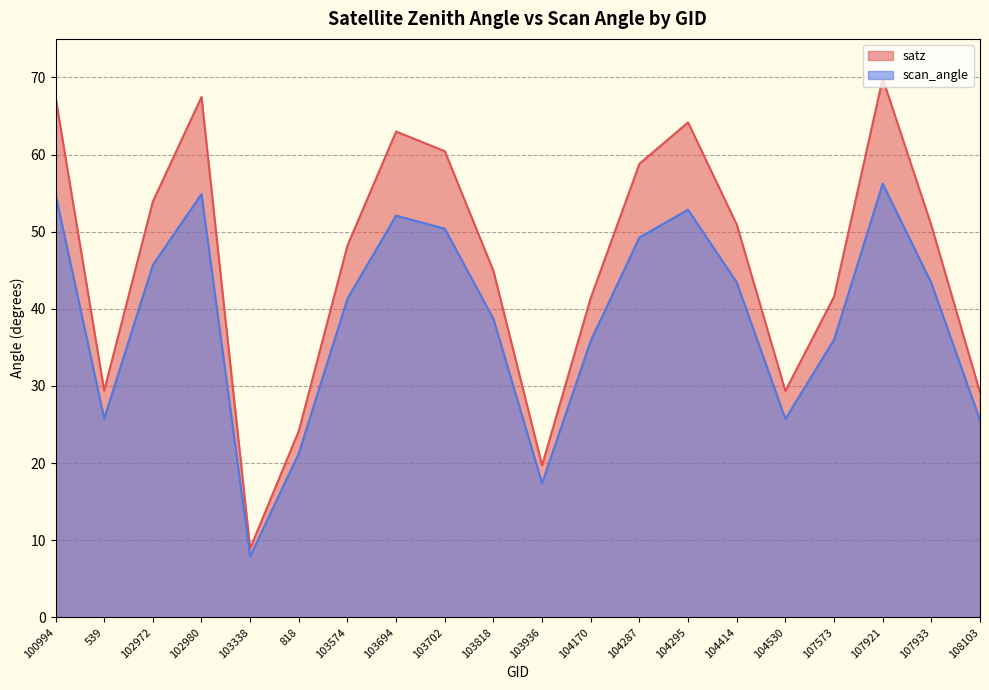

Reading left to right, what are all the values shown in this chart?

satz: 100994=67.5	539=29.4	102972=53.9	102980=67.5	103338=9.0	818=24.2	103574=48.2	103694=63.0	103702=60.4	103818=44.9	103936=19.7	104170=41.4	104287=58.8	104295=64.2	104414=50.9	104530=29.4	107573=41.6	107921=69.9	107933=50.8	108103=29.2
scan_angle: 100994=54.9	539=25.8	102972=45.7	102980=54.9	103338=7.9	818=21.3	103574=41.3	103694=52.1	103702=50.4	103818=38.7	103936=17.4	104170=35.9	104287=49.2	104295=52.9	104414=43.4	104530=25.7	107573=36.0	107921=56.2	107933=43.4	108103=25.6